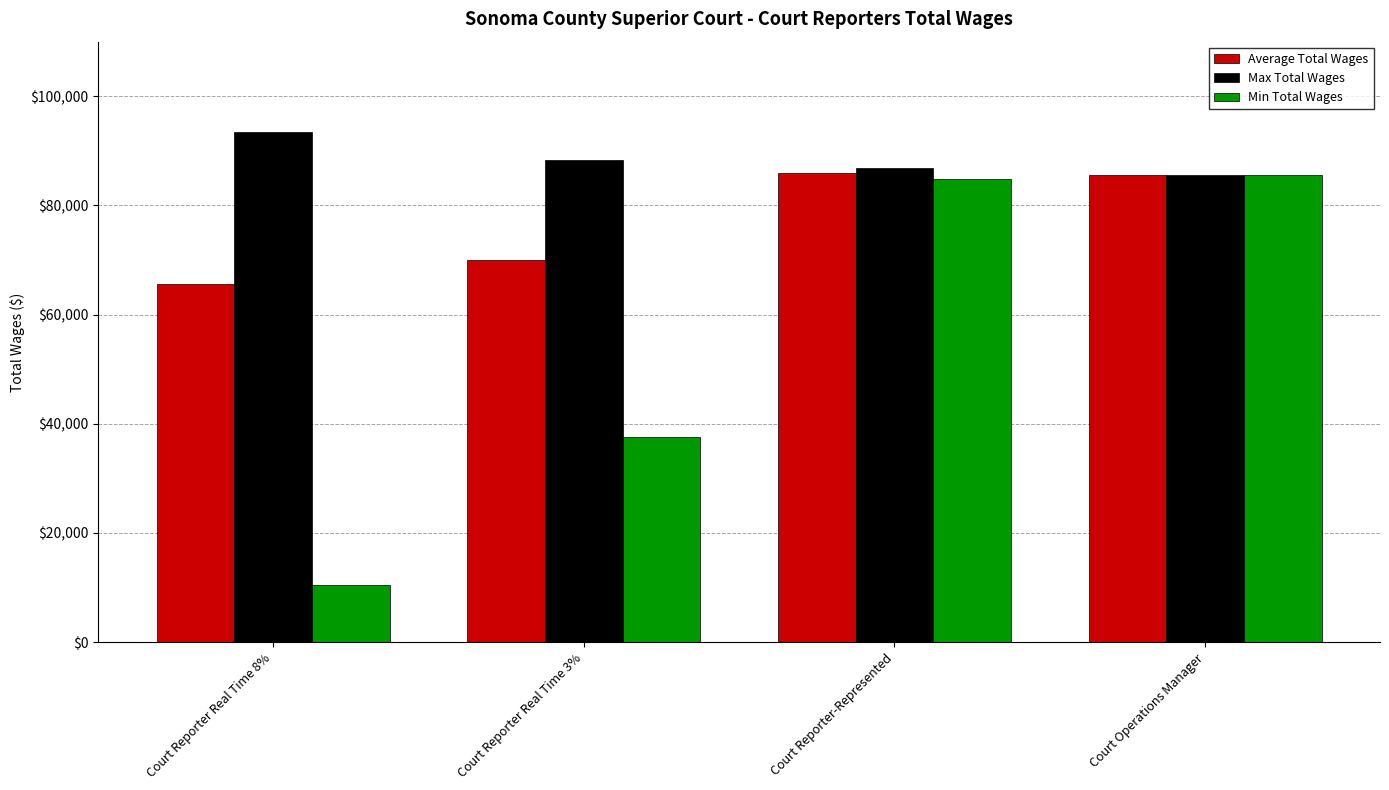

Does the chart contain any negative values?

No